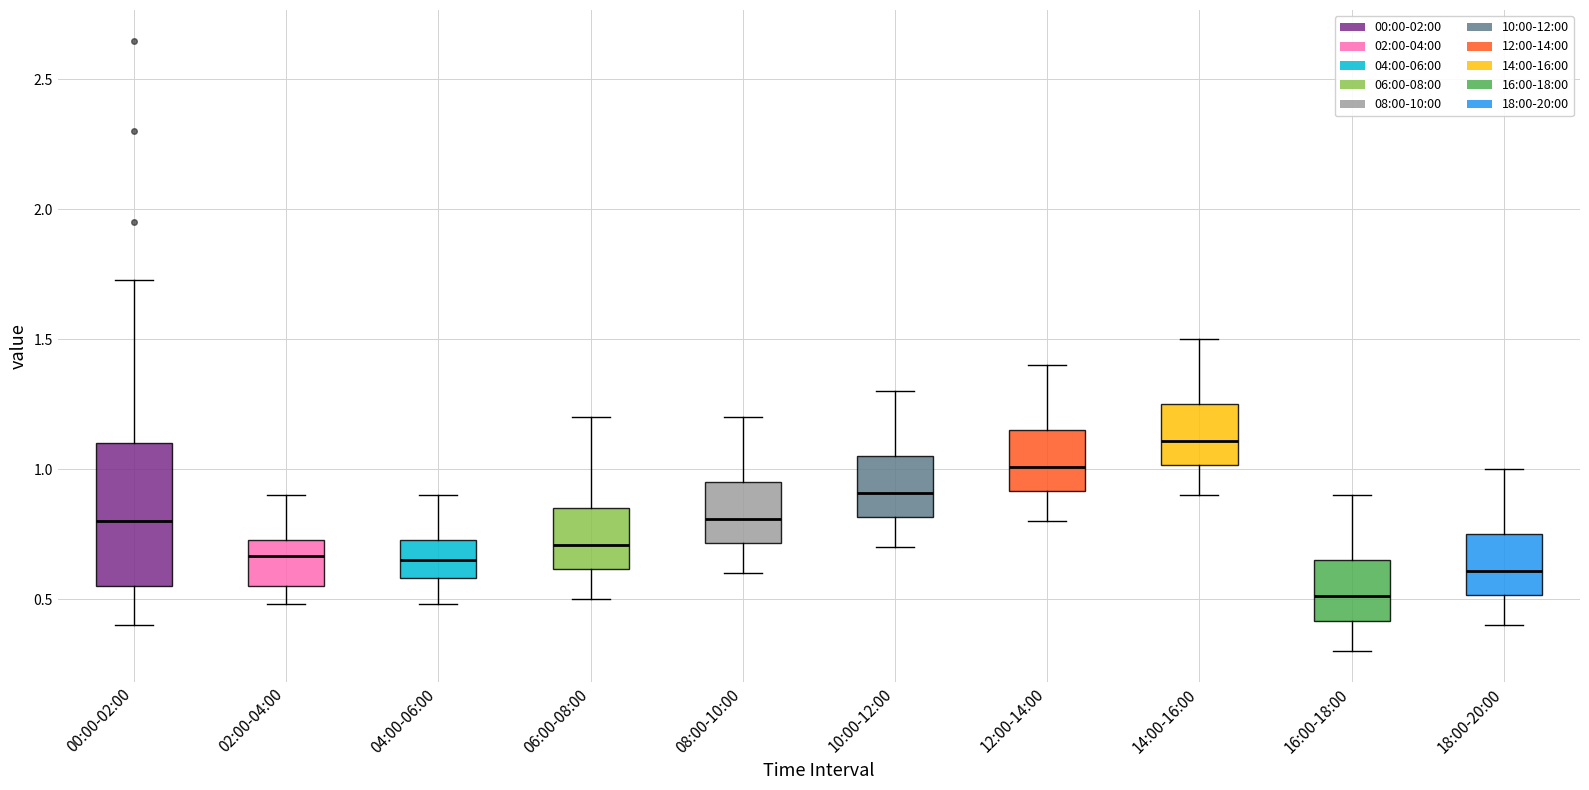

Which box has the lowest median line?

16:00-18:00